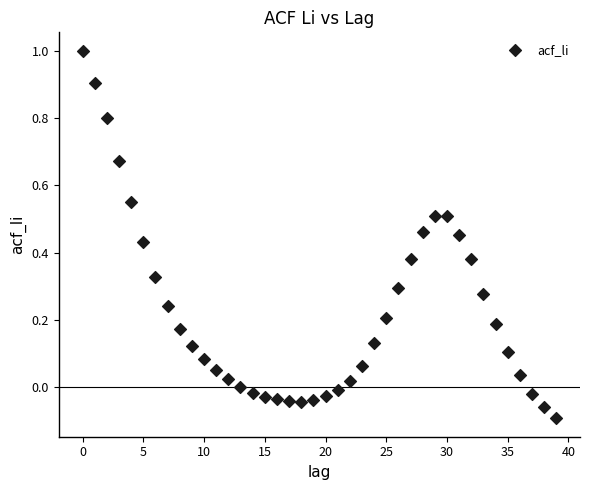

What is the range of Y values (max minus min)?

1.1